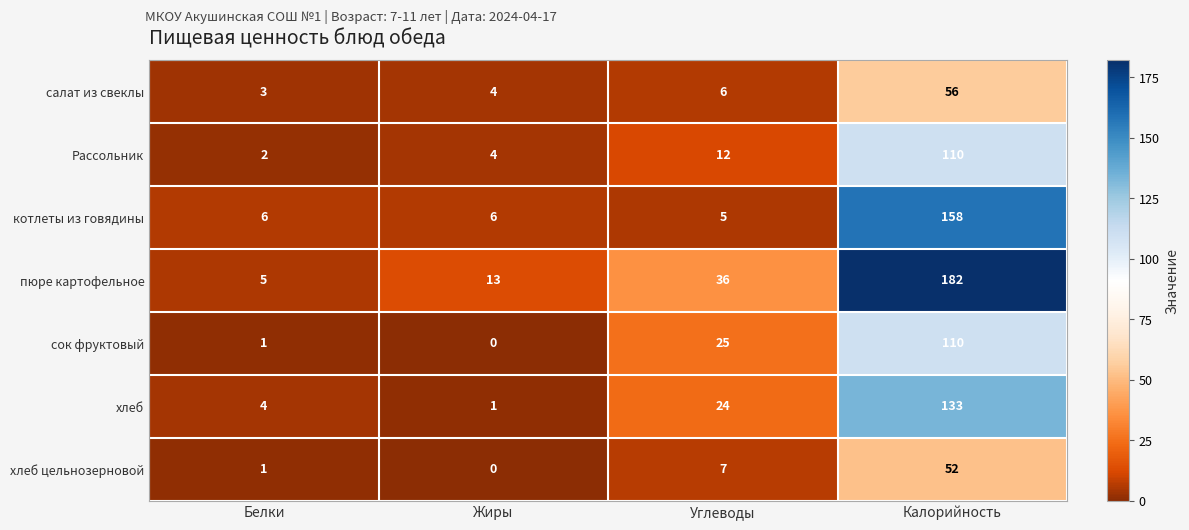

What is the difference between the maximum and minimum values in the сок фруктовый series?

110